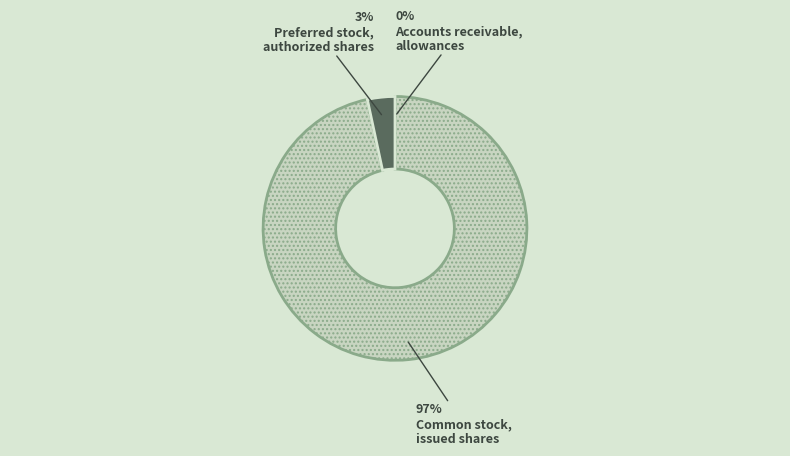

Is there any slice that represents more than half of the pie?

Yes